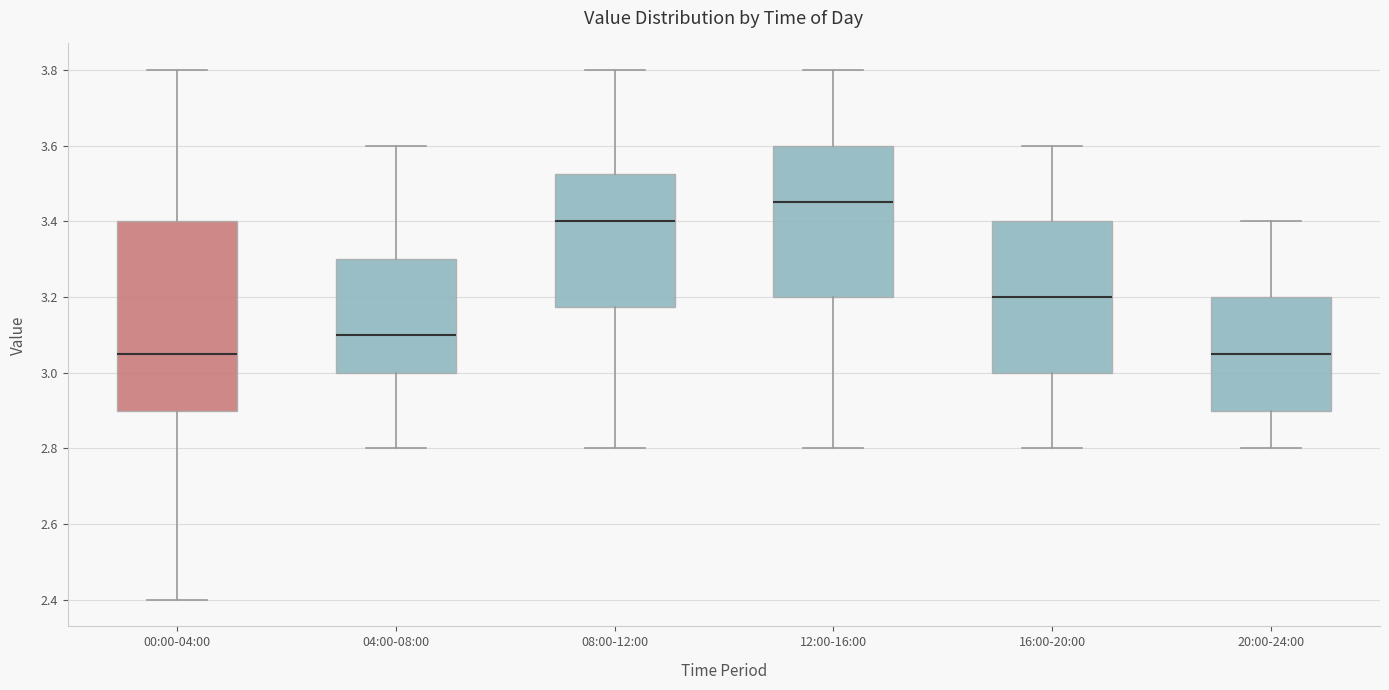

Where does the median line of the box for 04:00-08:00 sit on the y-axis? The values are not printed on the chart, so give them approximately, as read against the axis.

3.10